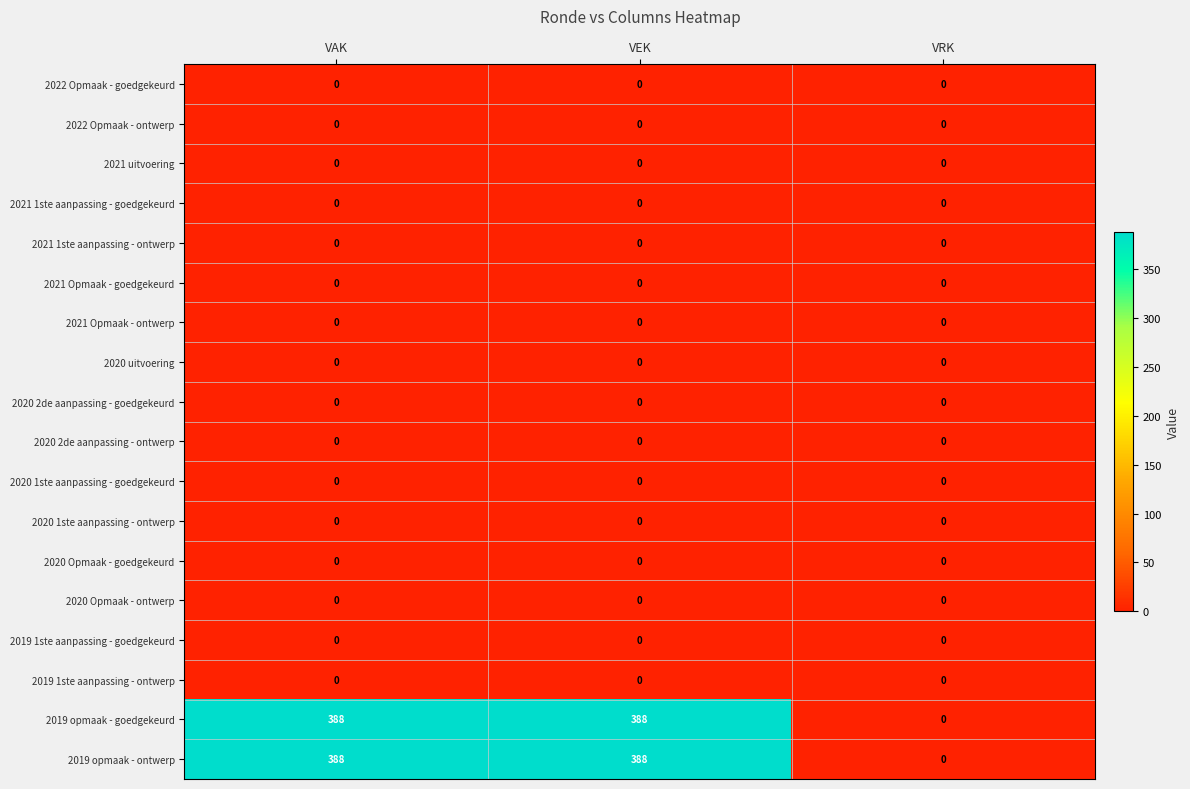

How many data points does each series have?

3